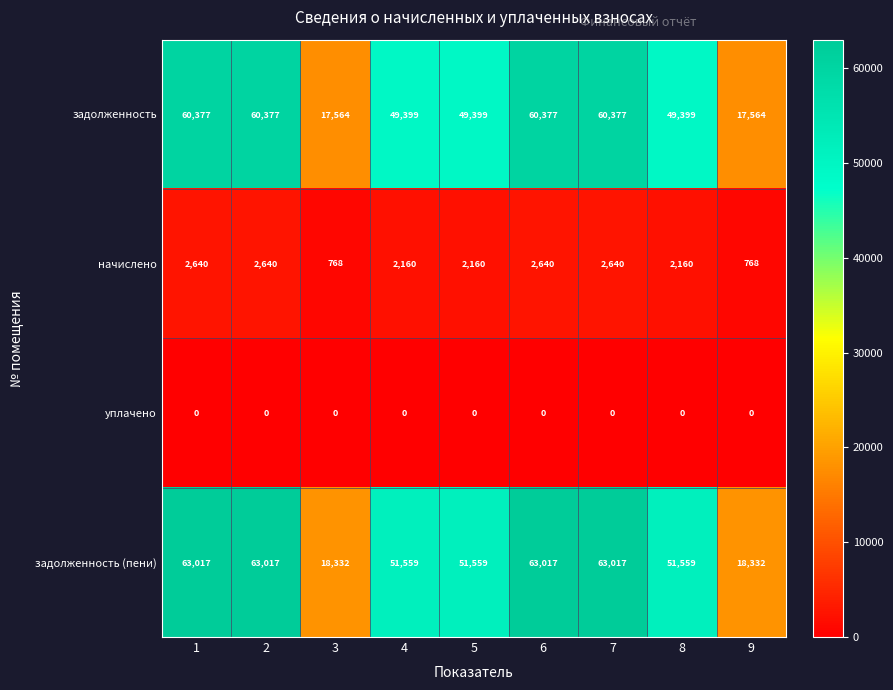

At how many categories does at least one series exceed 46841?

7